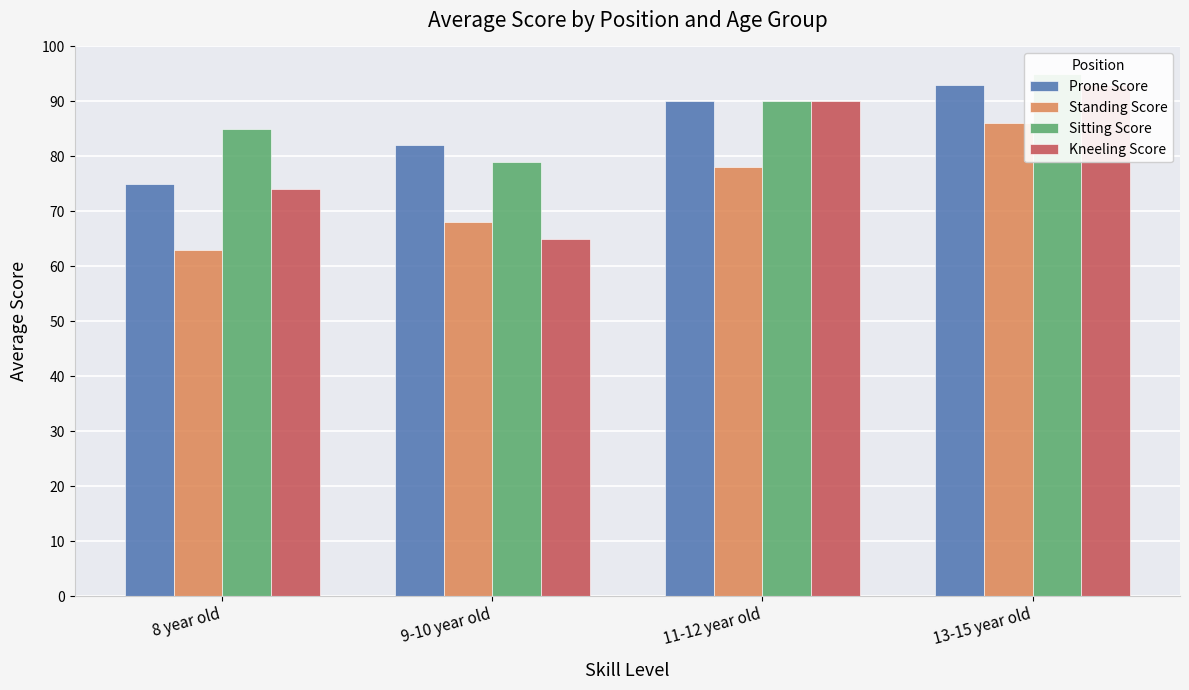

The value of Prone Score at 11-12 year old is 90. True or false?

True